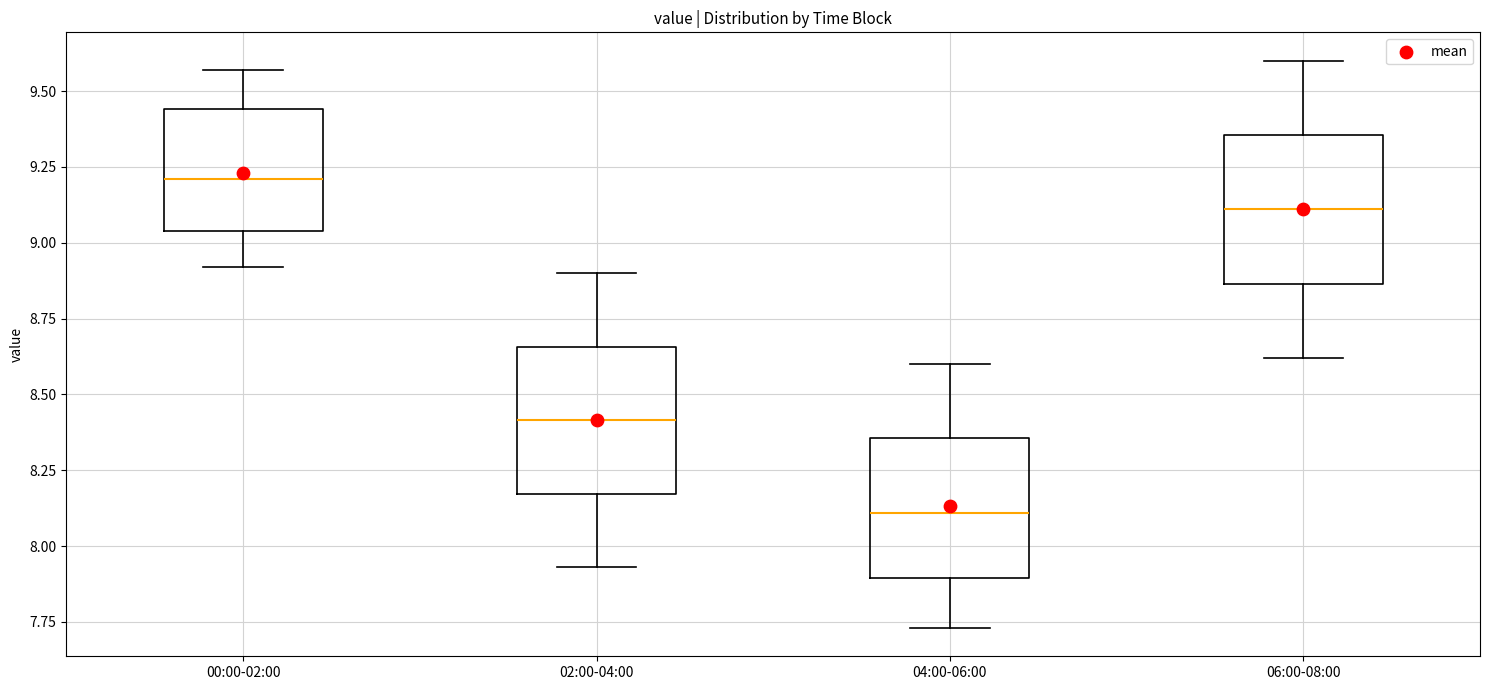

Reading left to right, read every box against the y-axis: the position of its median line, the range the box covers, and the ends of its whiskers. The values are not printed on the chart, so give them approximately, as read against the axis.

00:00-02:00: median 9.20, box 9.05 to 9.45, whiskers 8.90 to 9.55
02:00-04:00: median 8.40, box 8.15 to 8.65, whiskers 7.95 to 8.90
04:00-06:00: median 8.10, box 7.90 to 8.35, whiskers 7.75 to 8.60
06:00-08:00: median 9.10, box 8.85 to 9.35, whiskers 8.60 to 9.60